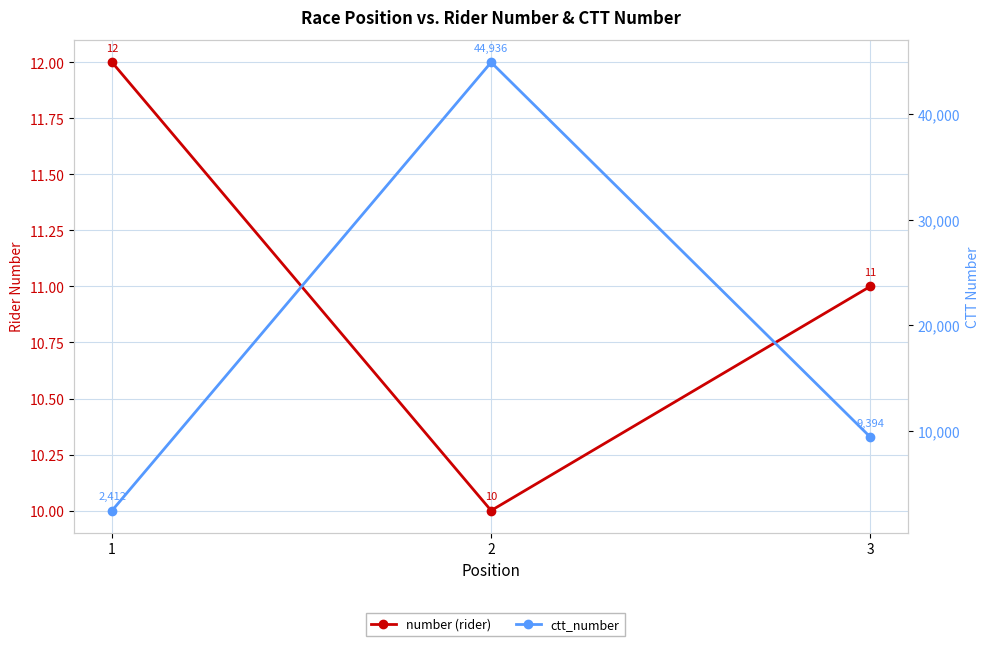

Reading left to right, list all the values displayed in this chart.

number (rider): 12	10	11
ctt_number: 2412	44936	9394